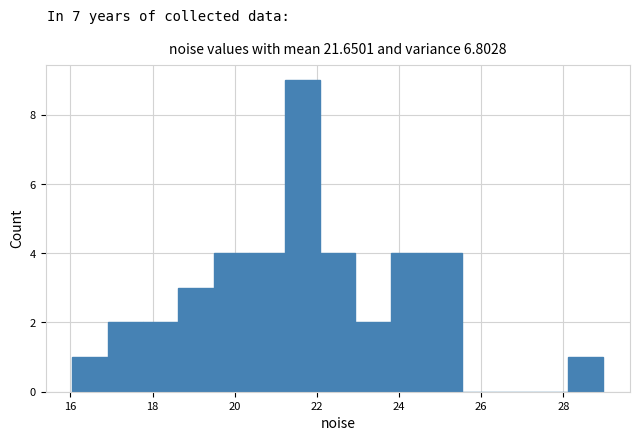

What is the height of the bar covering 24.6 to 25.6 on the x-axis? Neither the bar edges nor the heights are printed on the chart, so give them approximately, as read against the axes.

4